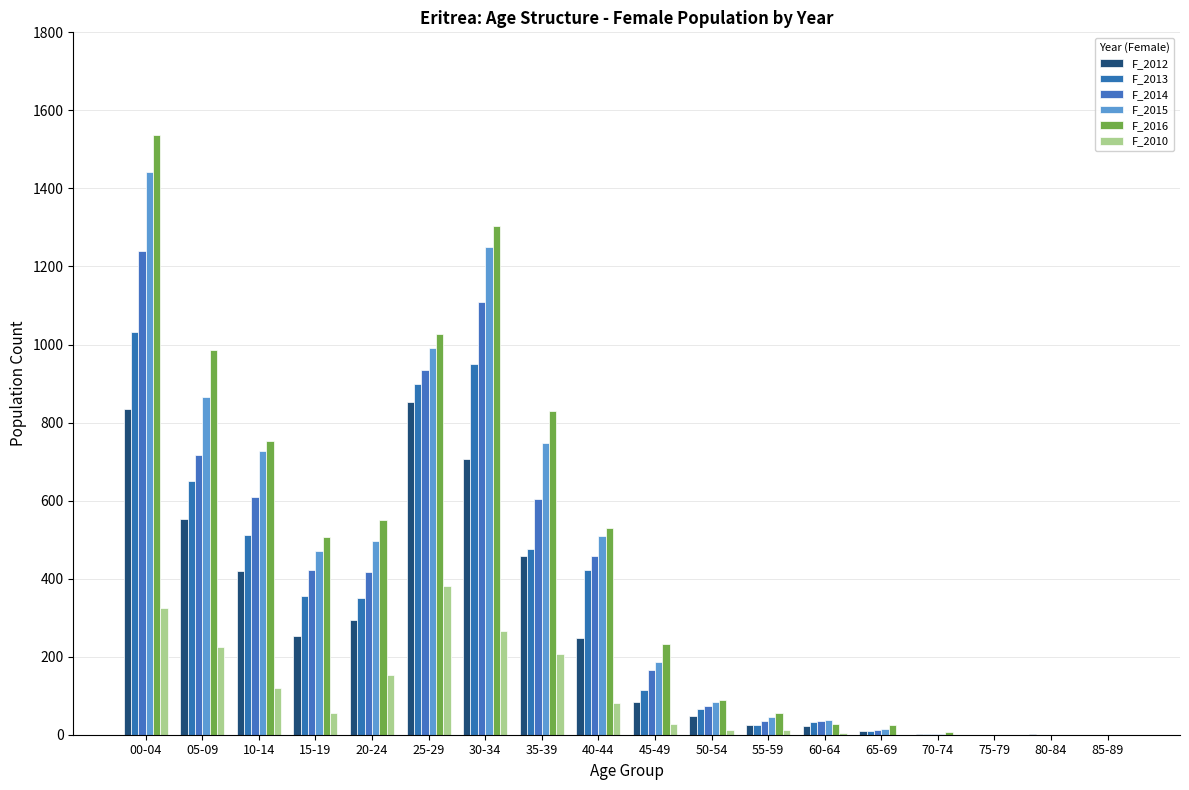

What is the total value across all series at 25-29?

5084